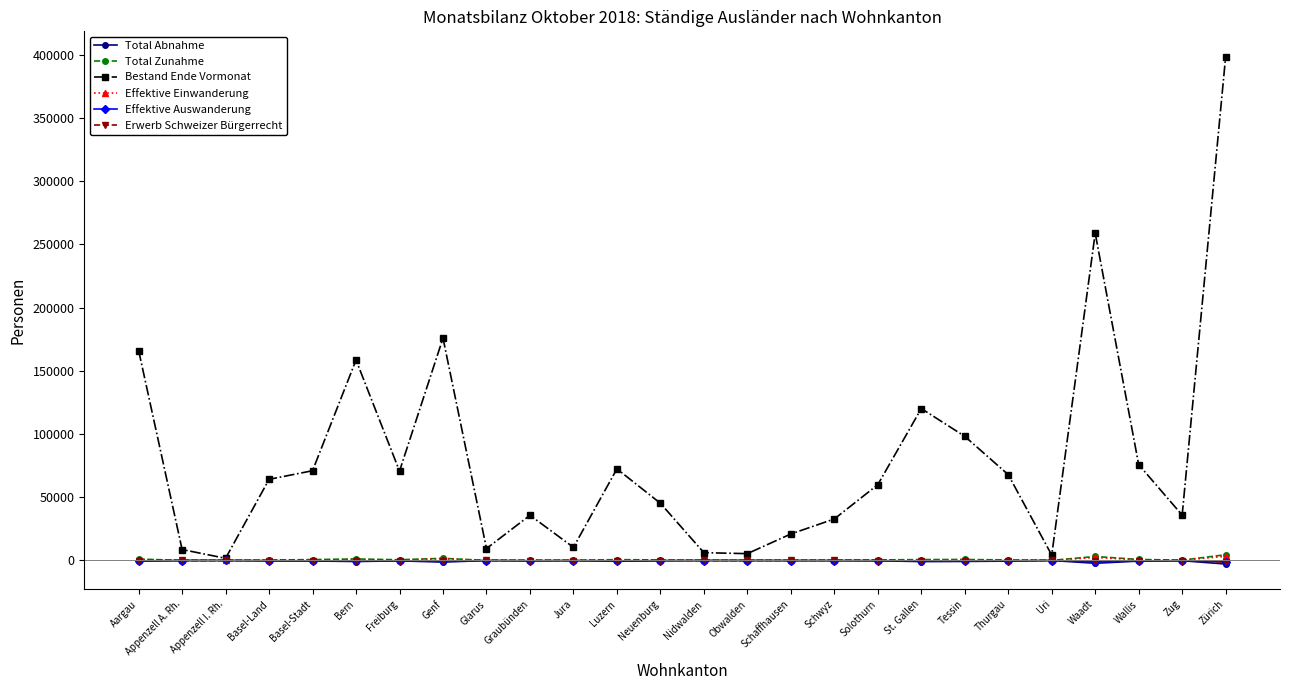

True or false: Erwerb Schweizer Bürgerrecht has more than 2 points higher than both neighbors.

True